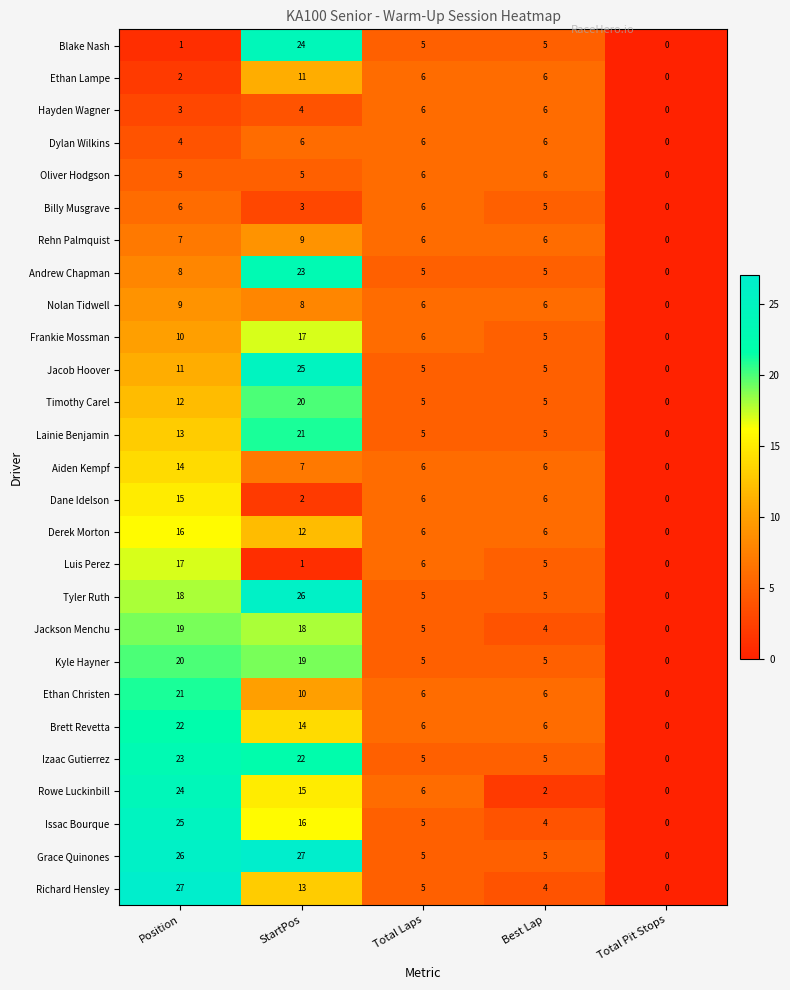

What is the spread (max minus min) of values at Best Lap?

4